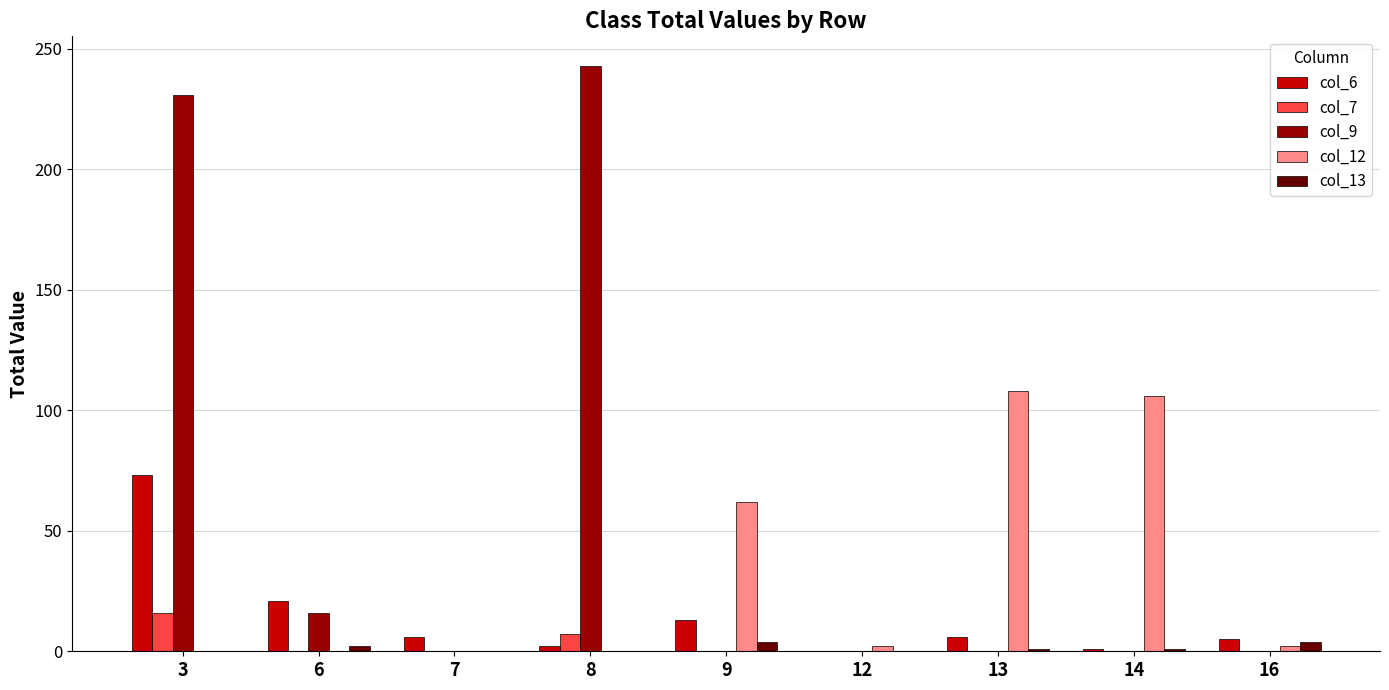

Which series has the largest total across all categories?

col_9